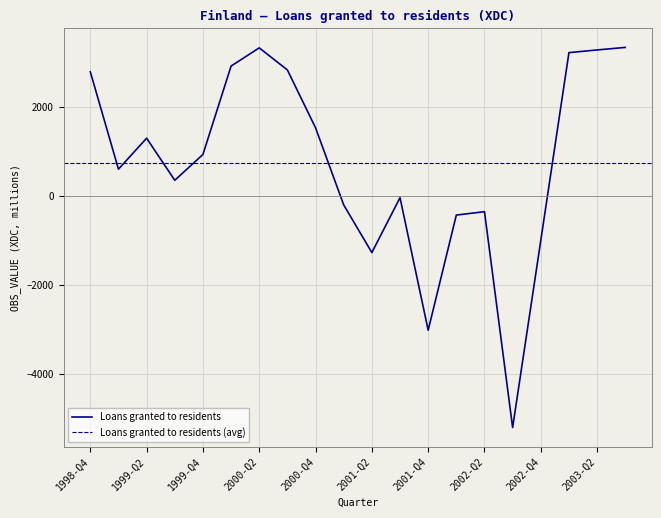

What is the difference between the maximum and second lowest values?

6351